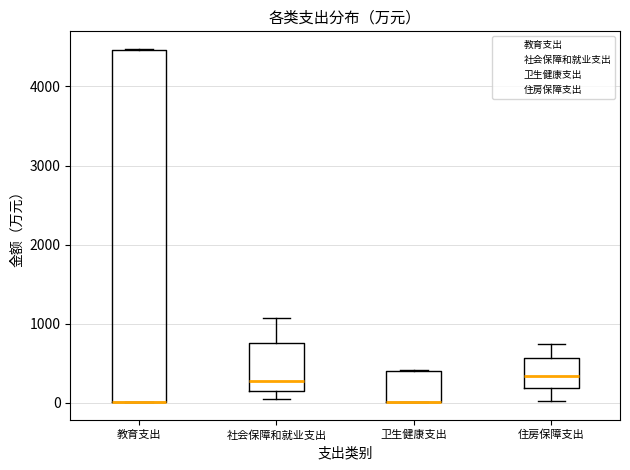

Reading left to right, read every box against the y-axis: the position of its median line, the range the box covers, and the ends of its whiskers. The values are not printed on the chart, so give them approximately, as read against the axis.

教育支出: median 0 (drawn on the box's lower edge), box 0 to 4500, whiskers 0 to 4500
社会保障和就业支出: median 300, box 200 to 800, whiskers 100 to 1100
卫生健康支出: median 0 (drawn on the box's lower edge), box 0 to 400, whiskers 0 to 400
住房保障支出: median 300, box 200 to 600, whiskers 0 to 700